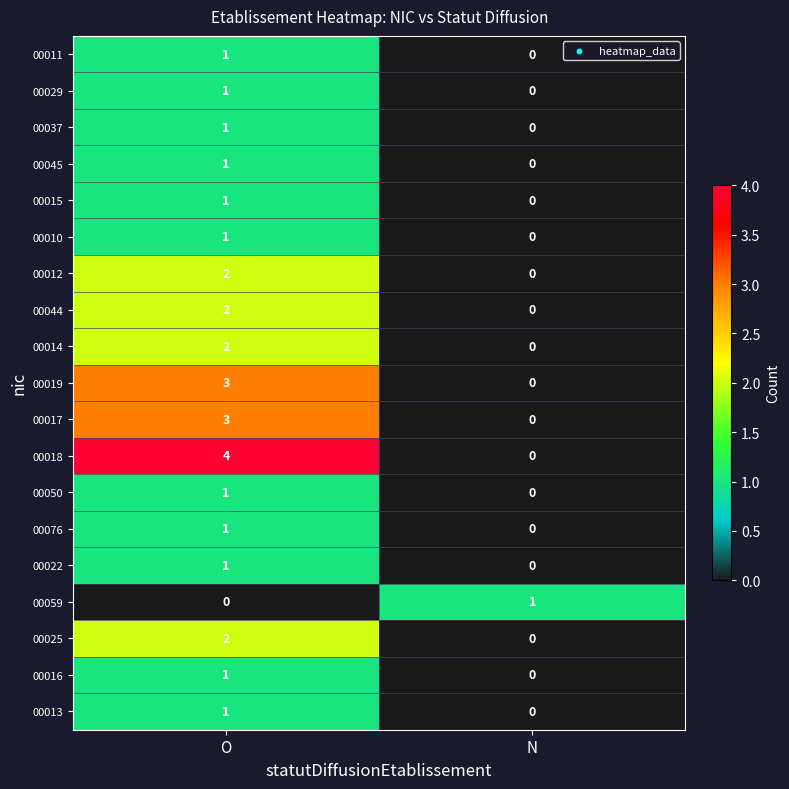

At which category is the sum across all series the highest?

O